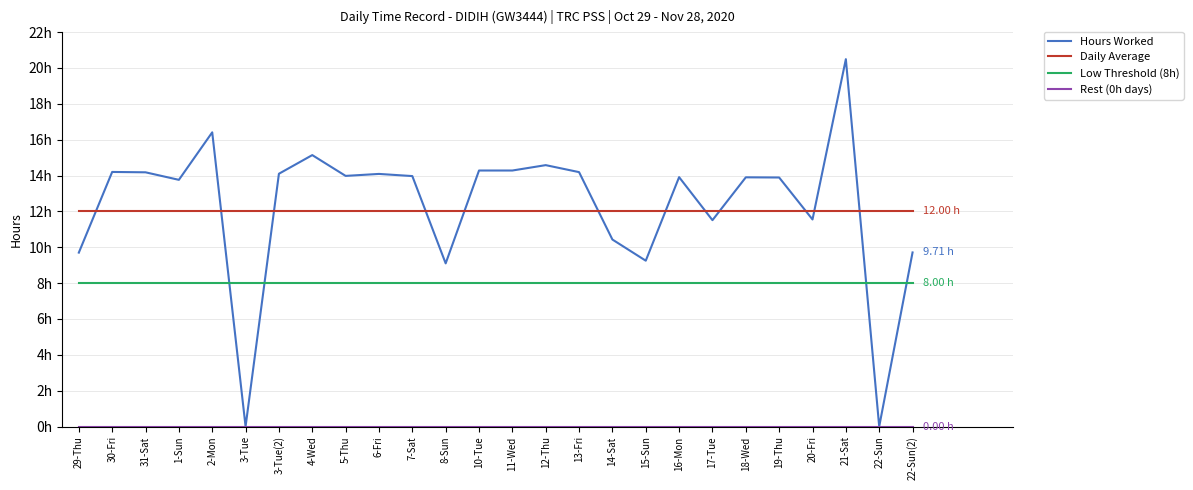

At which category is the sum across all series the highest?

21-Sat